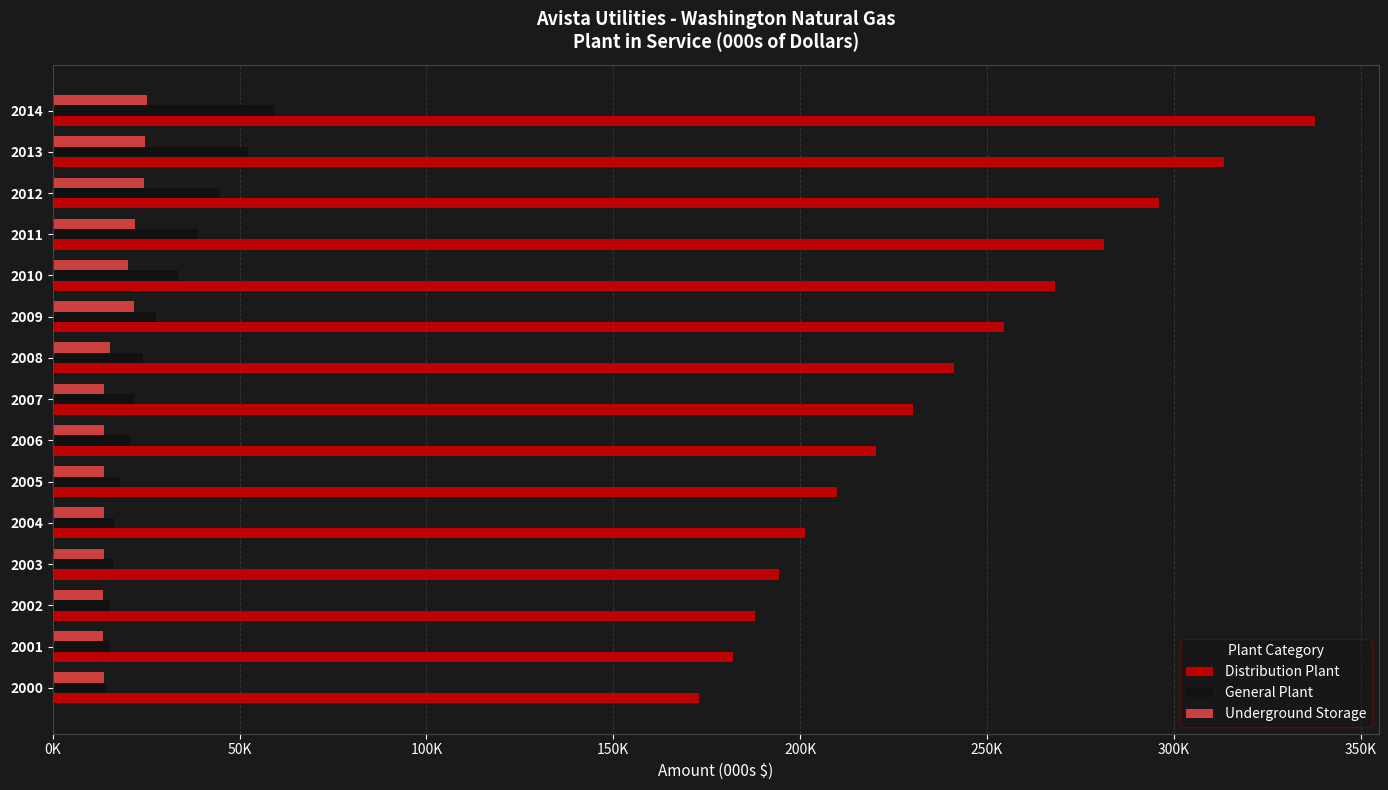

What is the sum of all General Plant values?

418339